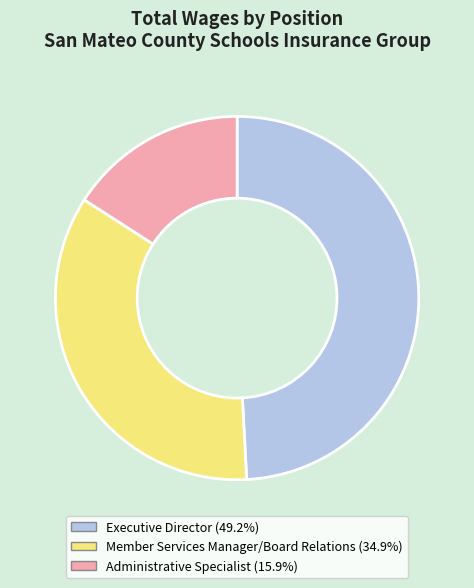

Rank the categories by value from lowest to highest.

Administrative Specialist, Member Services Manager/Board Relations, Executive Director